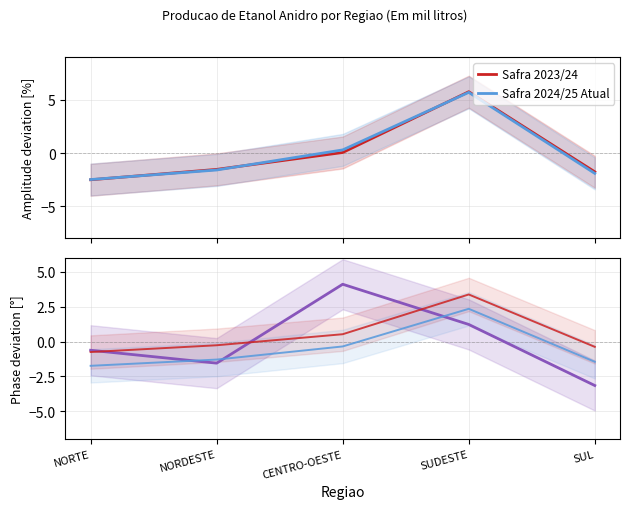

True or false: Variacao Absoluta and Safra 2024/25 Atual cross at least once.

True